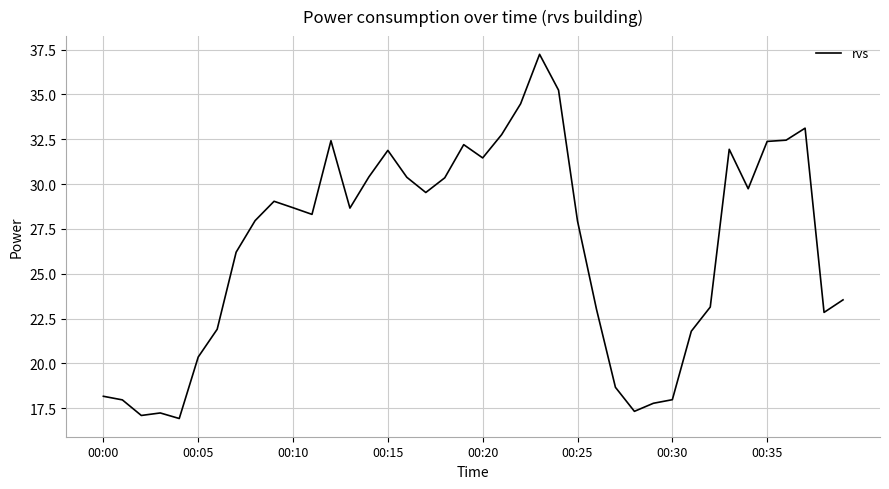

What is the smallest value displayed?

16.9